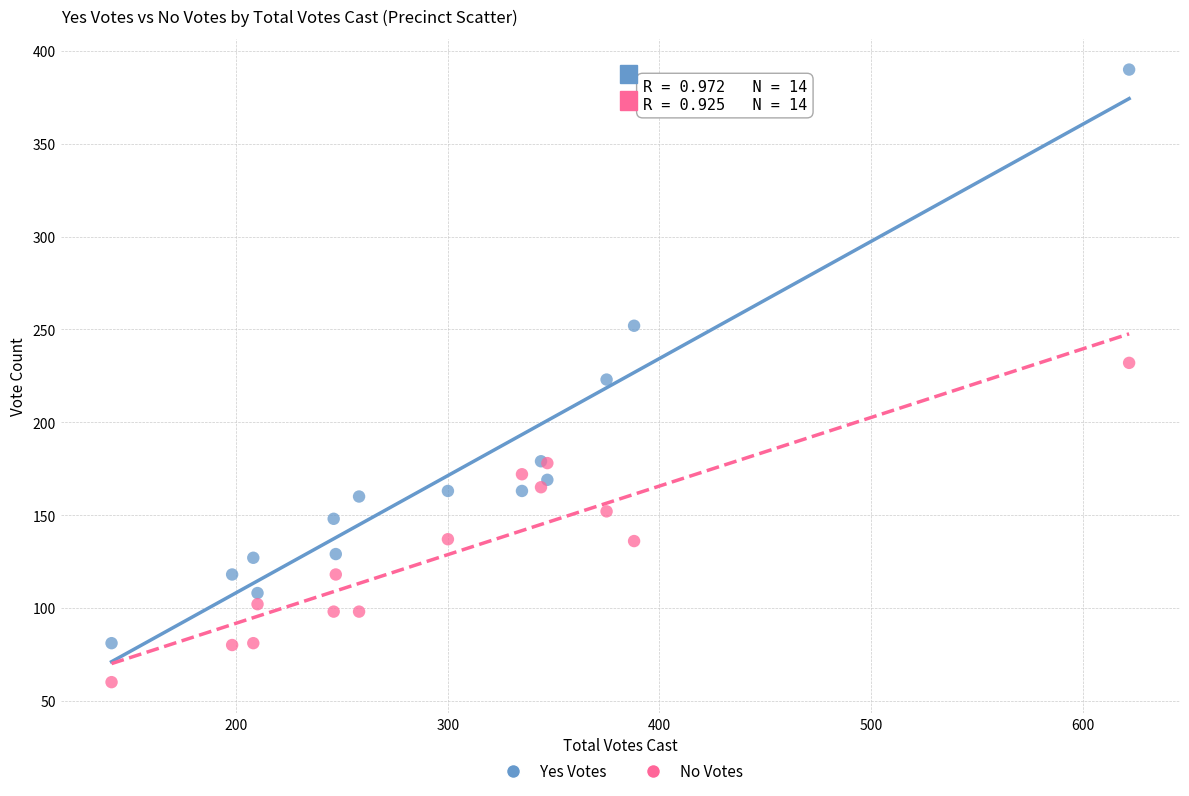

What is the X range (max minus min) for the scatter plot?

481